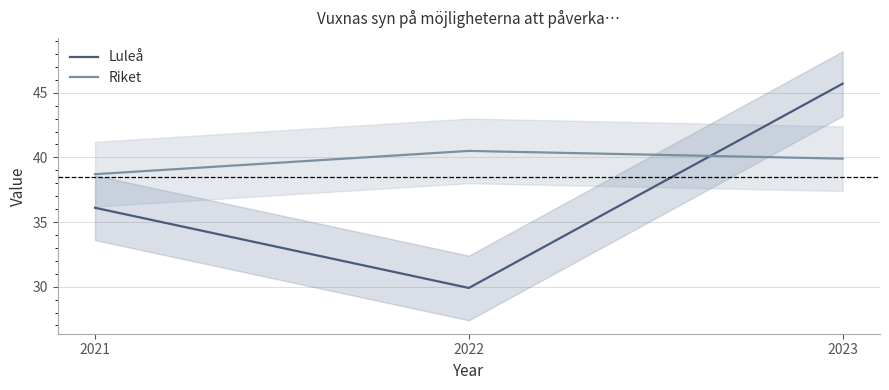

Reading right to left, transcribe all the data shown in this chart.

Luleå: 45.7	29.9	36.1
Riket: 39.9	40.5	38.7